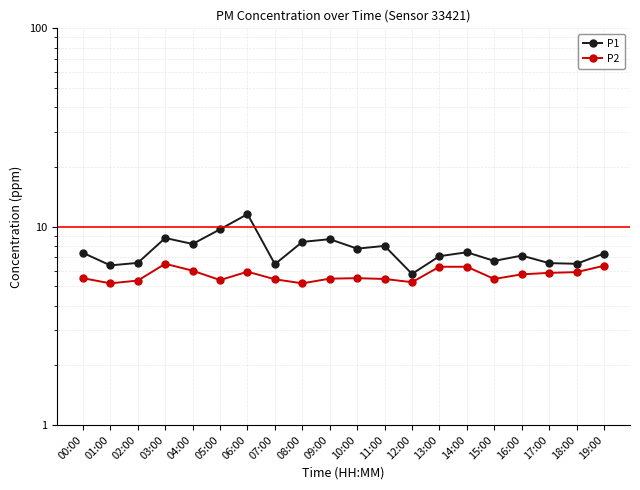

Which category has the highest value in the P2 series?

03:00